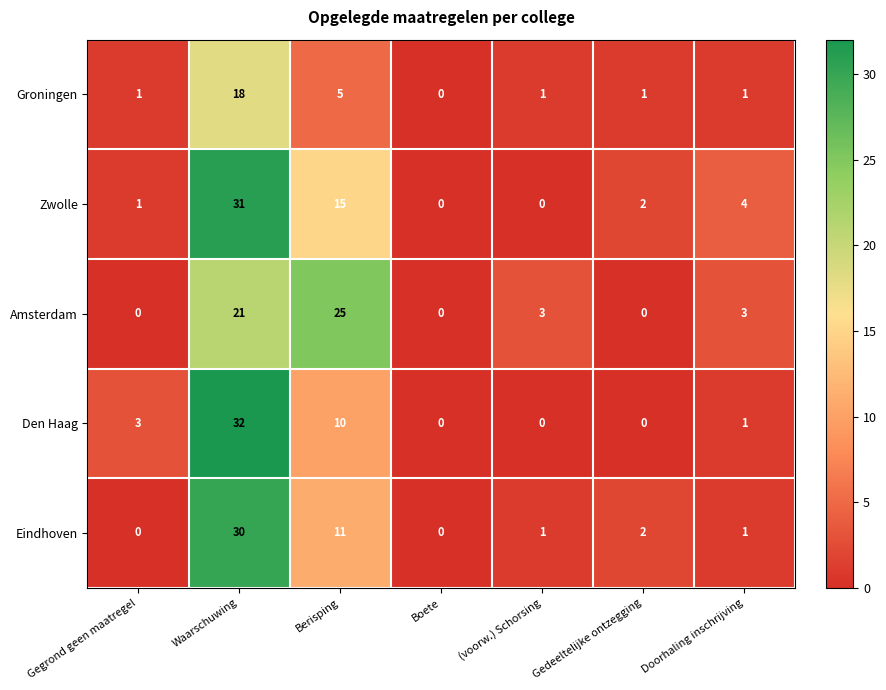

Which series has the widest spread of values?

Den Haag